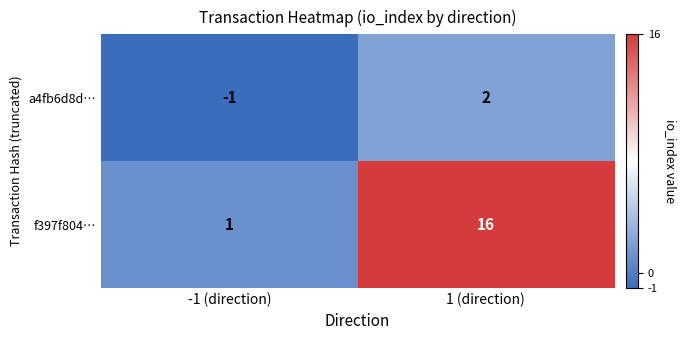

At which category is the sum across all series the highest?

1 (direction)